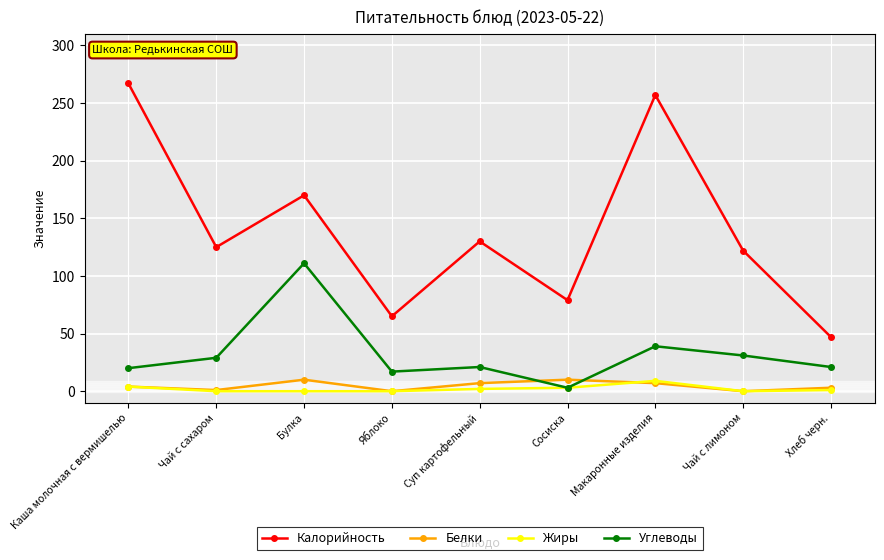

Between which two adjacent categories do Белки and Углеводы first intersect?

Суп картофельный and Сосиска